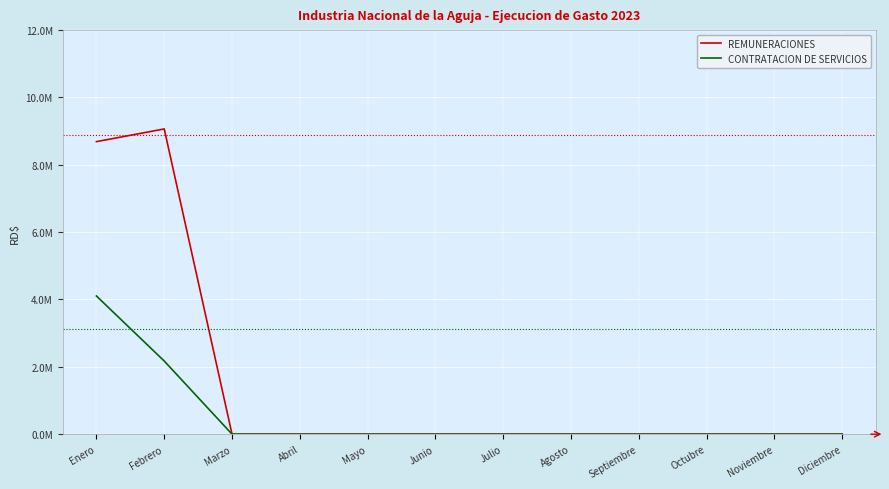

Is this an area chart (filled region under the line)?

No